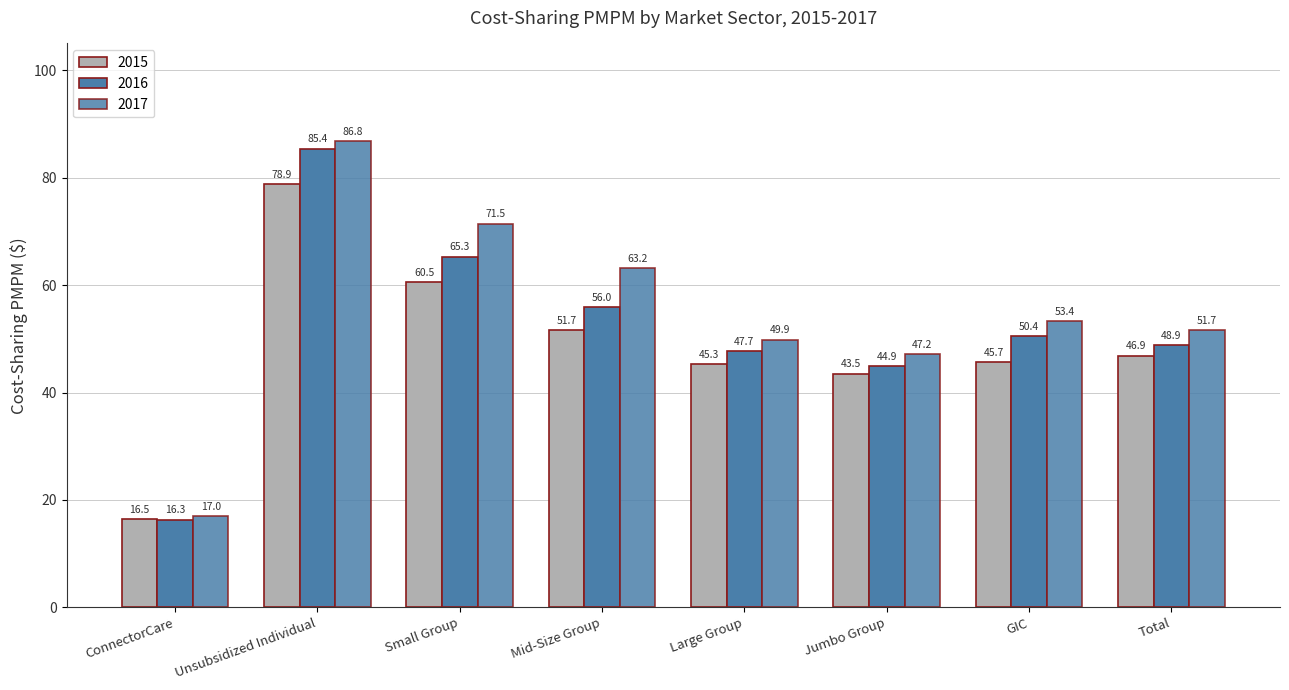

How many groups of bars are there?

8